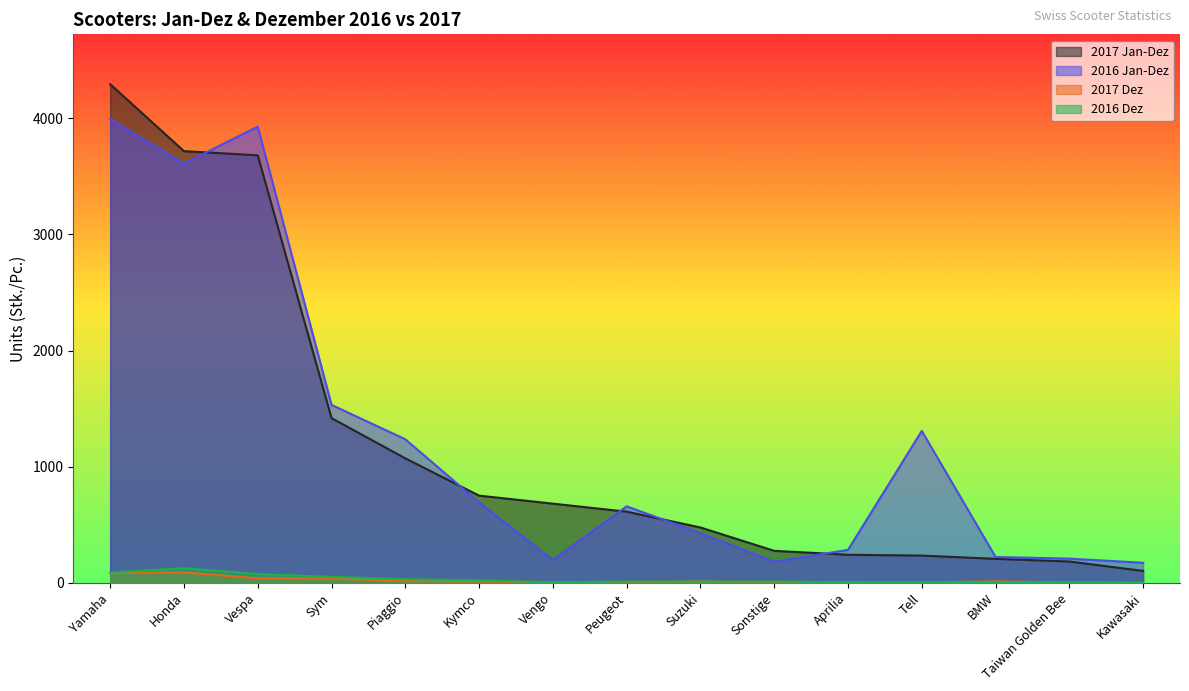

Which label corresponds to the smallest value in the chart?

Kawasaki